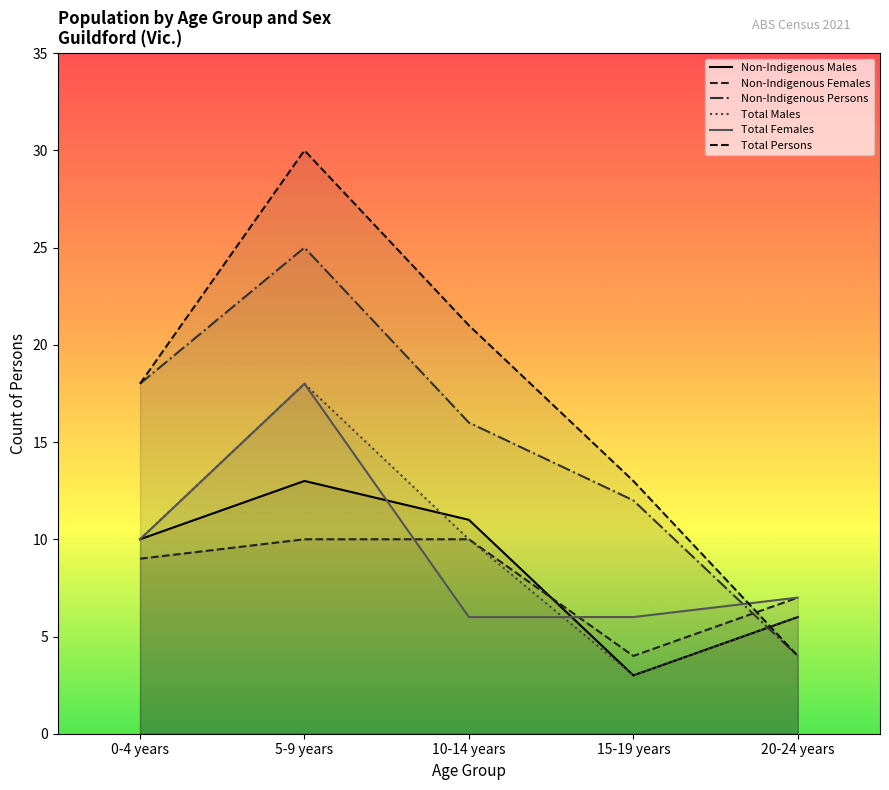

After their last crossing, which series has the higher values: Non-Indigenous Females or Total Persons?

Non-Indigenous Females